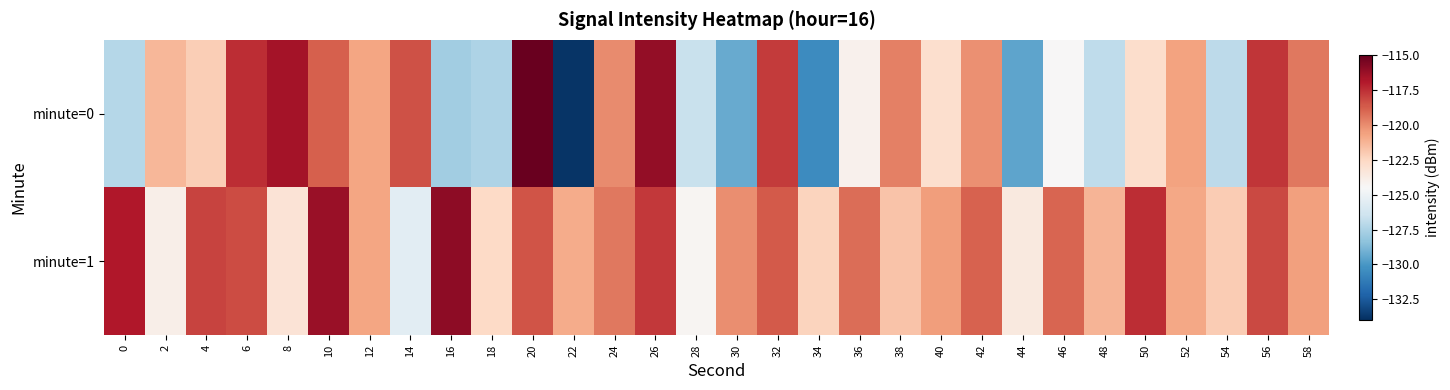

At which category does the chart reach its minimum across all series?

22